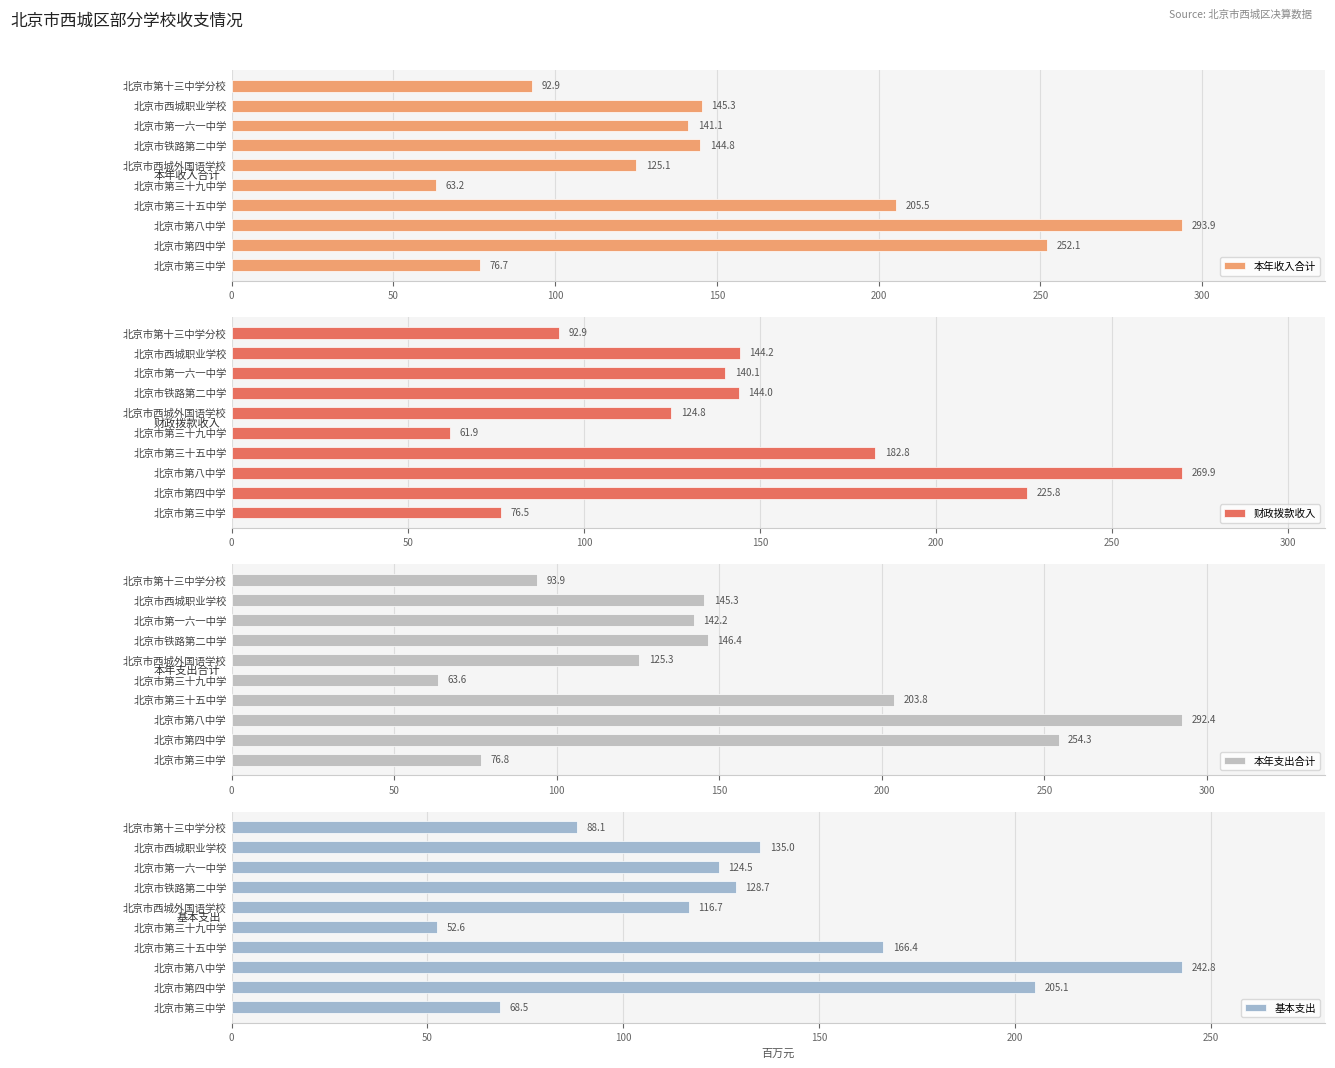

What is the difference between the maximum and minimum values in the 本年支出合计 series?

228.9